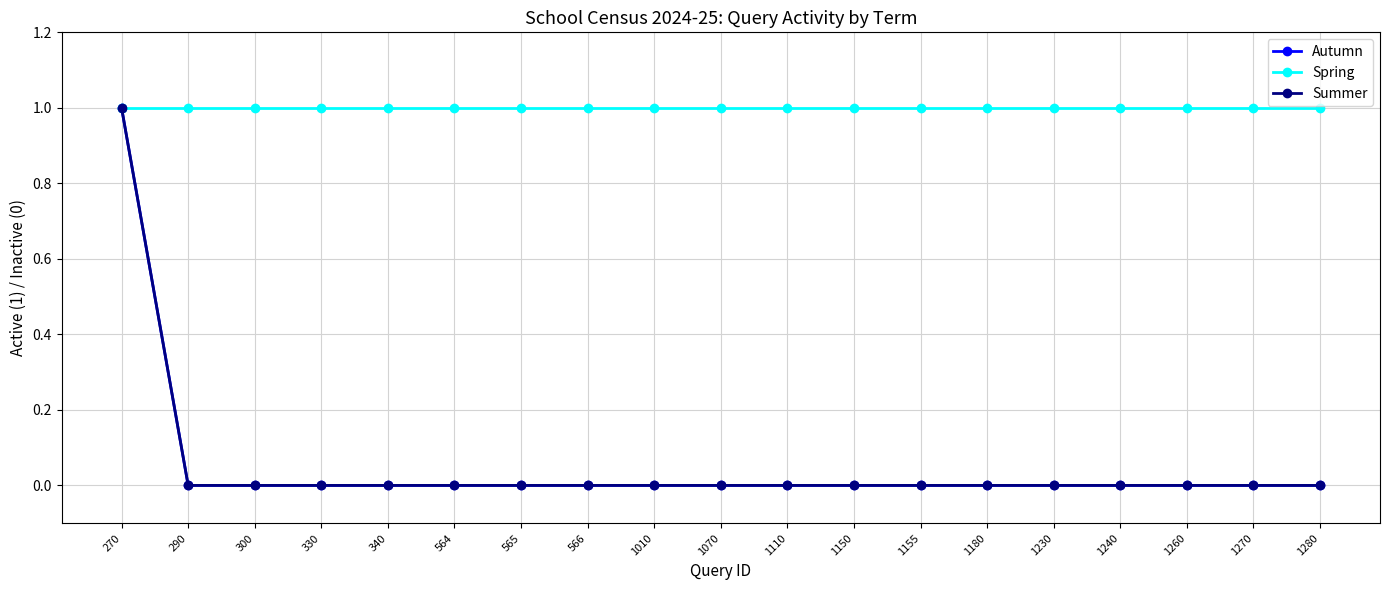

Is the value of Autumn at 566 greater than the value of Spring at 290?

No